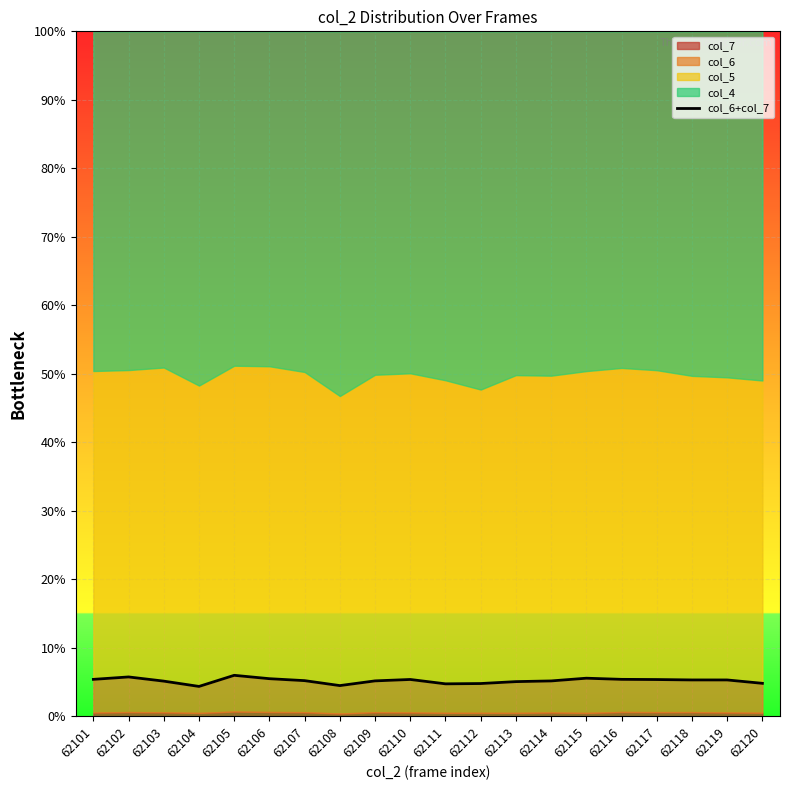

What is the minimum value shown in the chart?

4.3